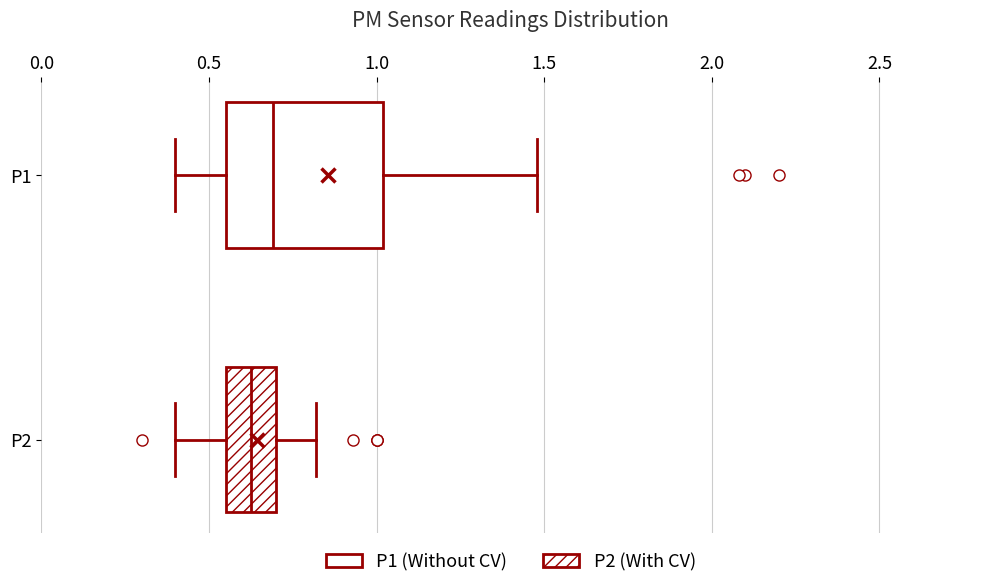

Where does the median line of the box for P2 sit on the x-axis? The values are not printed on the chart, so give them approximately, as read against the axis.

0.65